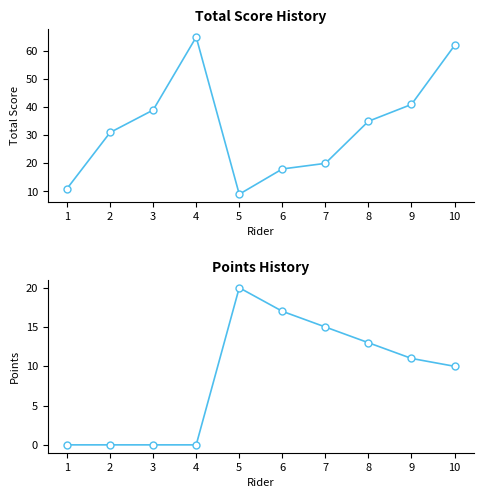

How many categories are shown in the chart?

10